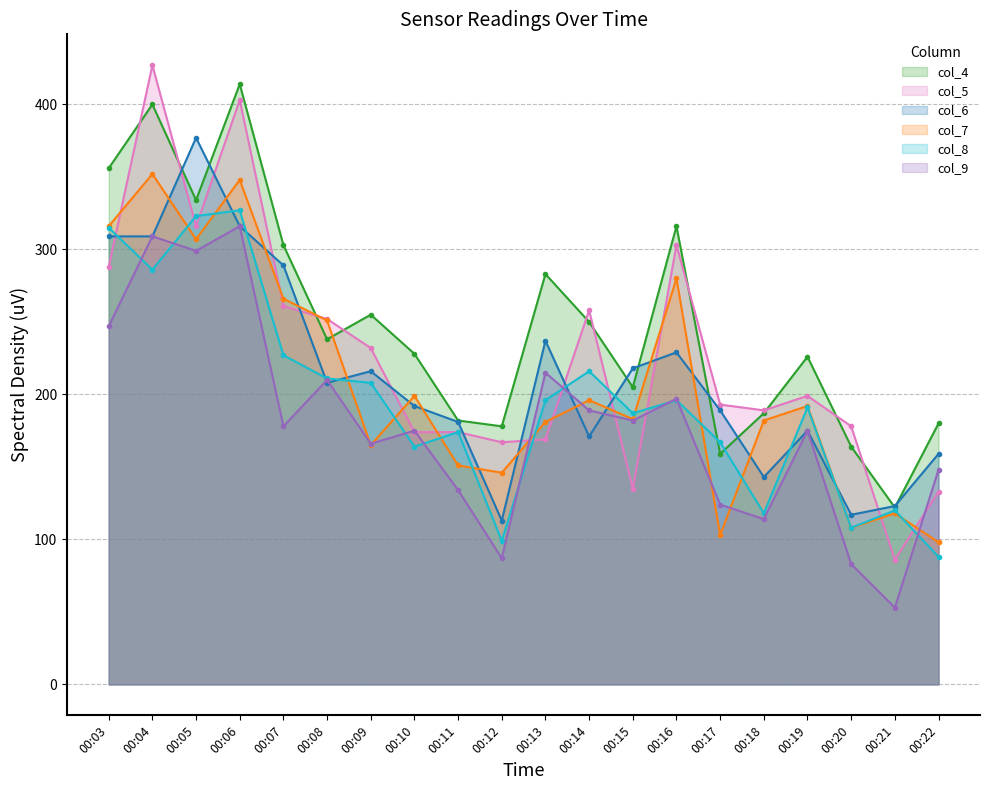

In col_7, how many points are lower than both neighbors (excluding endpoints)?

6